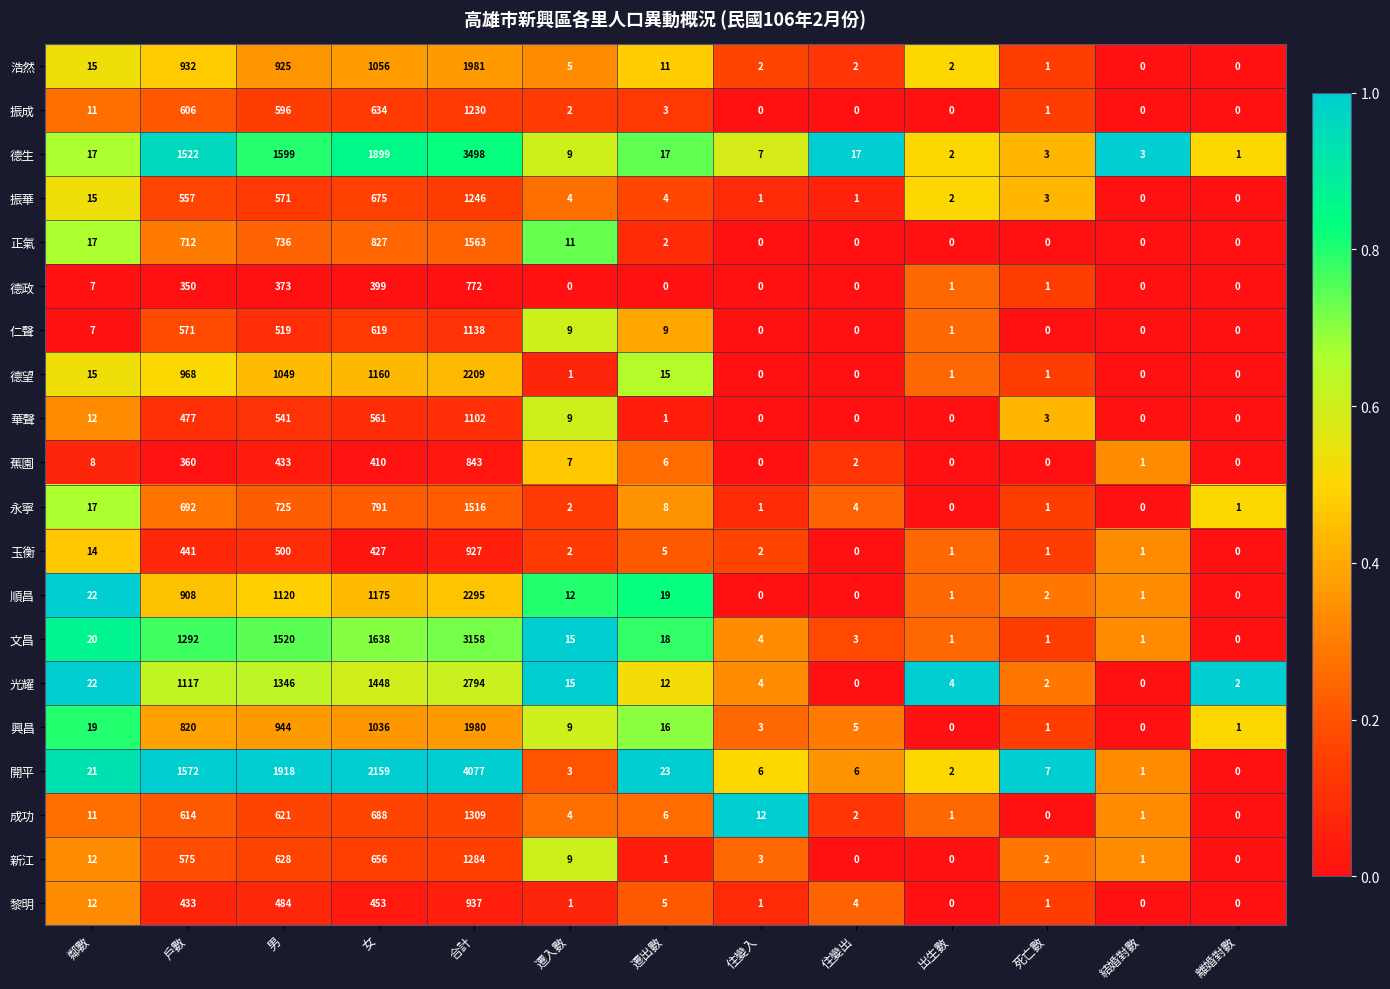

Read the 黎明 value at 女, to the nearest 100.

500